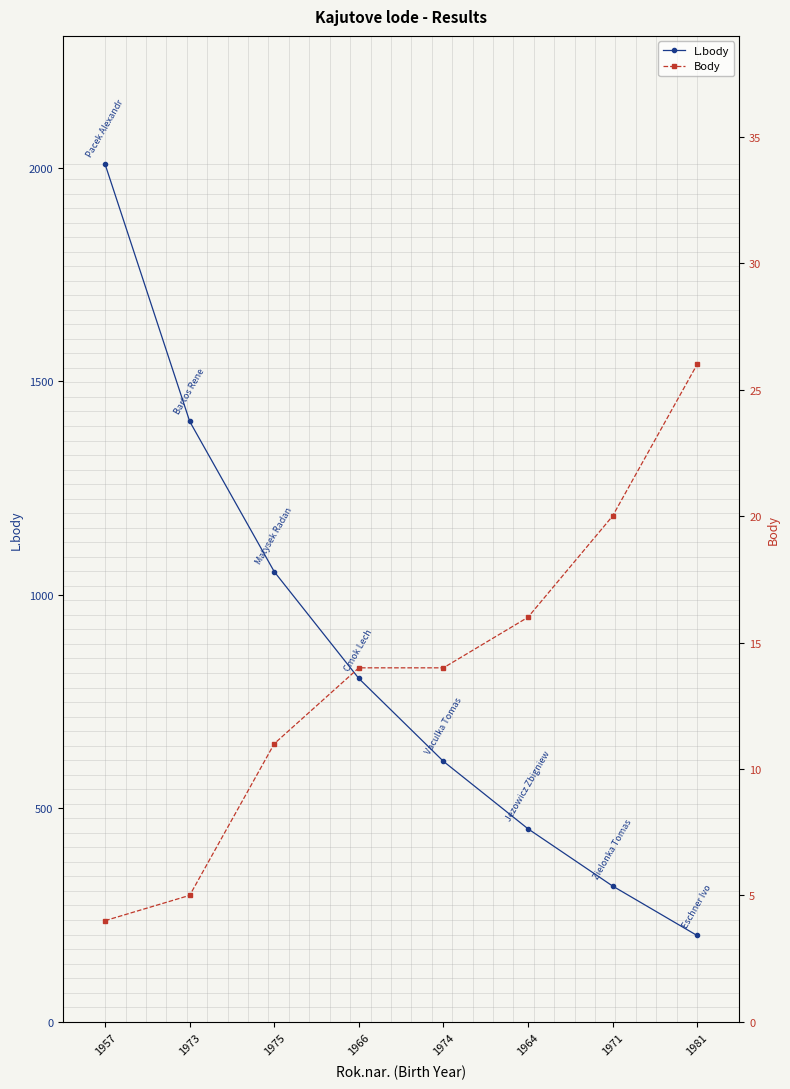

Is it true that L.body equals 306 at 1966?

False